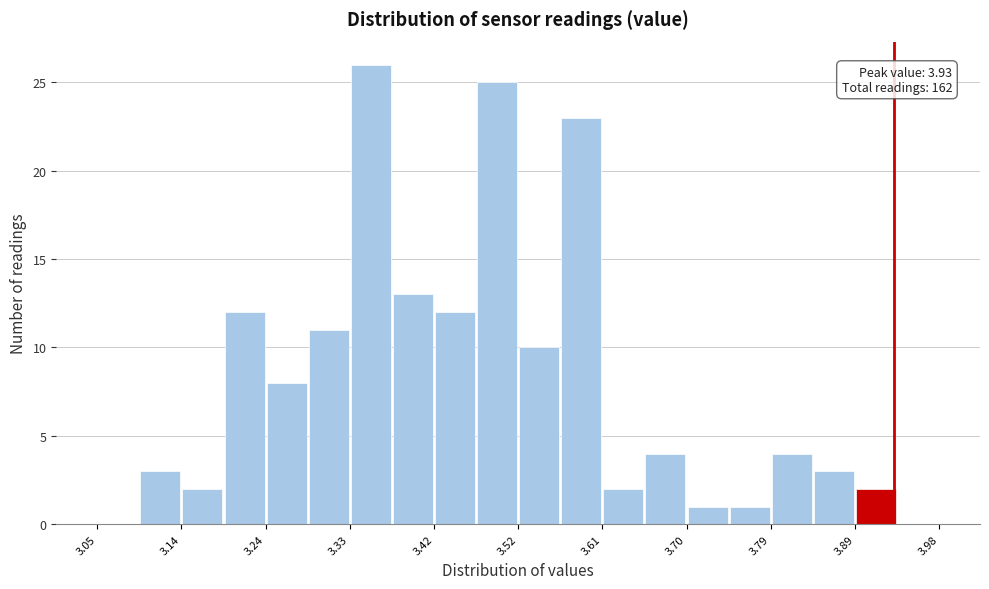

Over which range of the x-axis is the bar tallest?

3.33 to 3.38